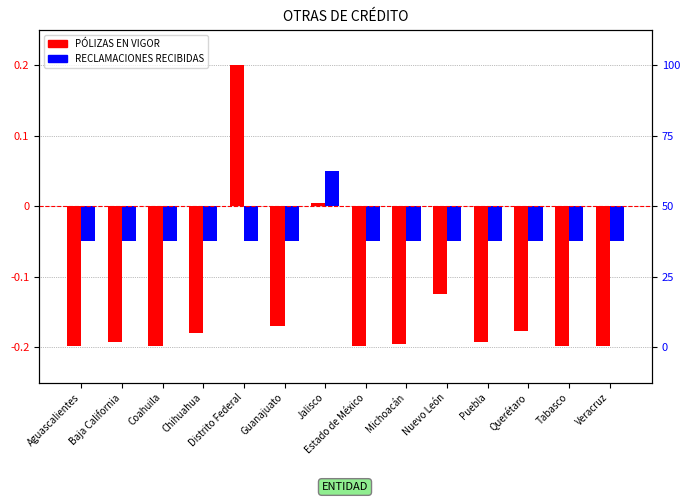

List the labels in order of RECLAMACIONES RECIBIDAS value, smallest first.

Aguascalientes, Baja California, Coahuila, Chihuahua, Distrito Federal, Guanajuato, Estado de México, Michoacán, Nuevo León, Puebla, Querétaro, Tabasco, Veracruz, Jalisco